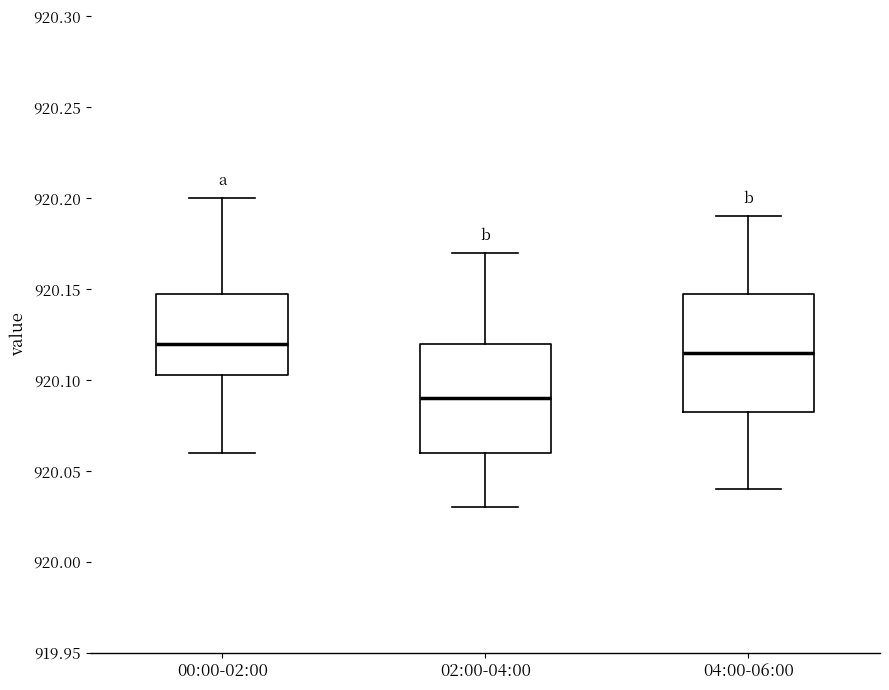

Where does the lower whisker of the box for 00:00-02:00 end on the y-axis? The values are not printed on the chart, so give them approximately, as read against the axis.

920.060